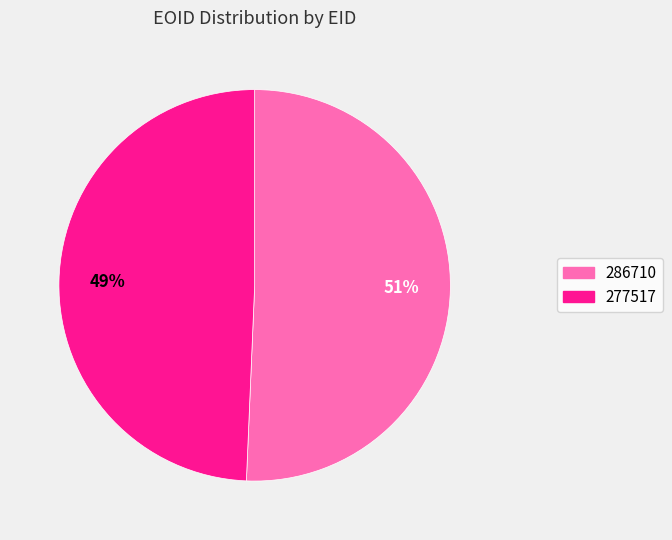

How many slices are in this pie chart?

2